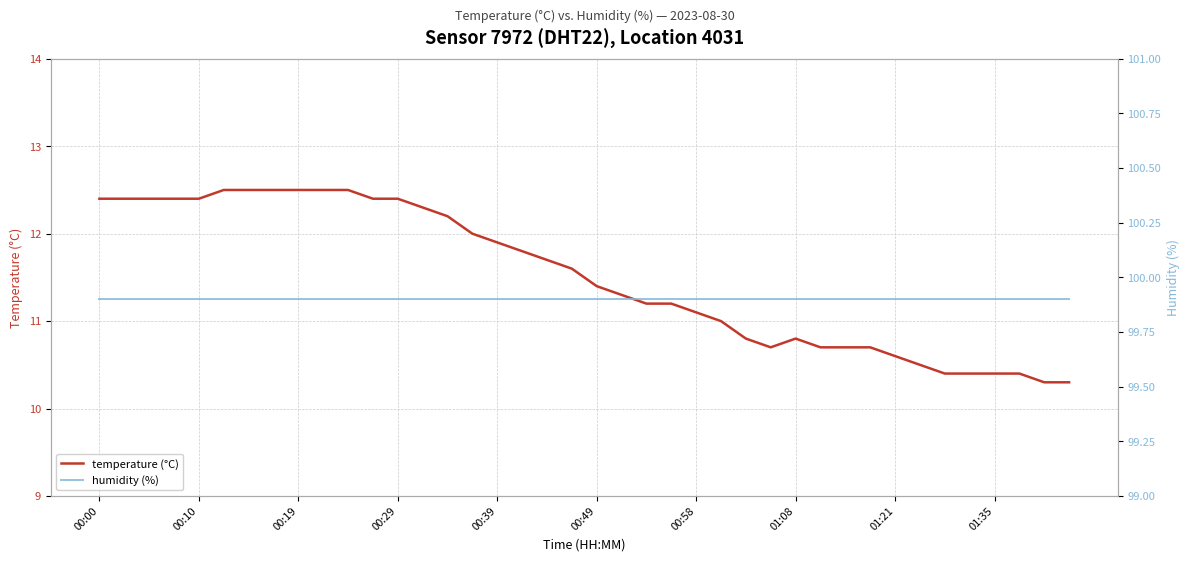

What is the minimum value for temperature (°C)?

10.3